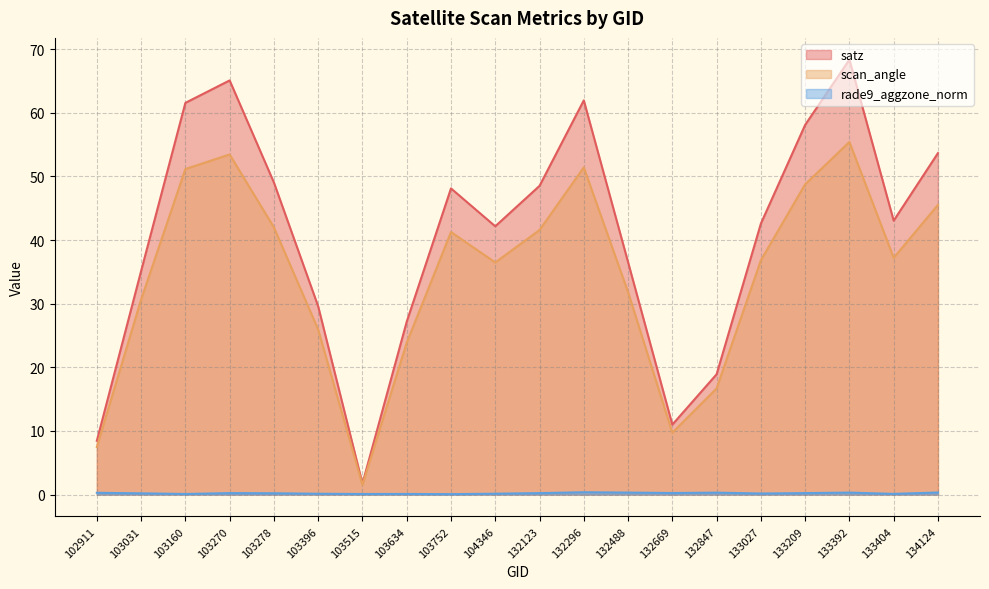

True or false: satz and rade9_aggzone_norm cross at least once.

False